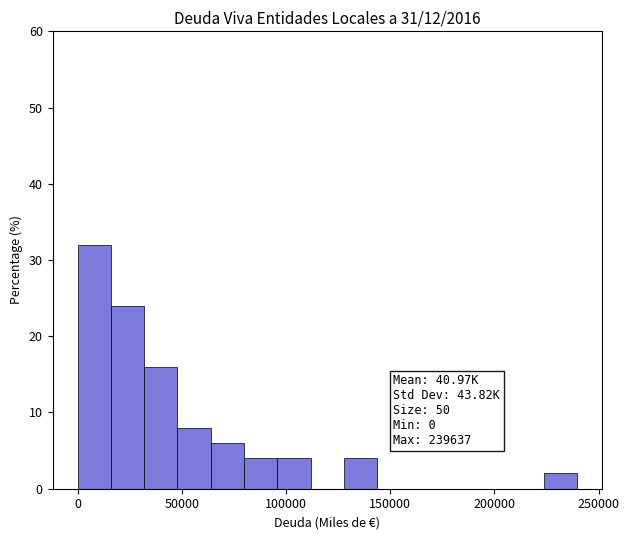

Read against the x-axis, roughly where is the centre of the tallest bar?

10000